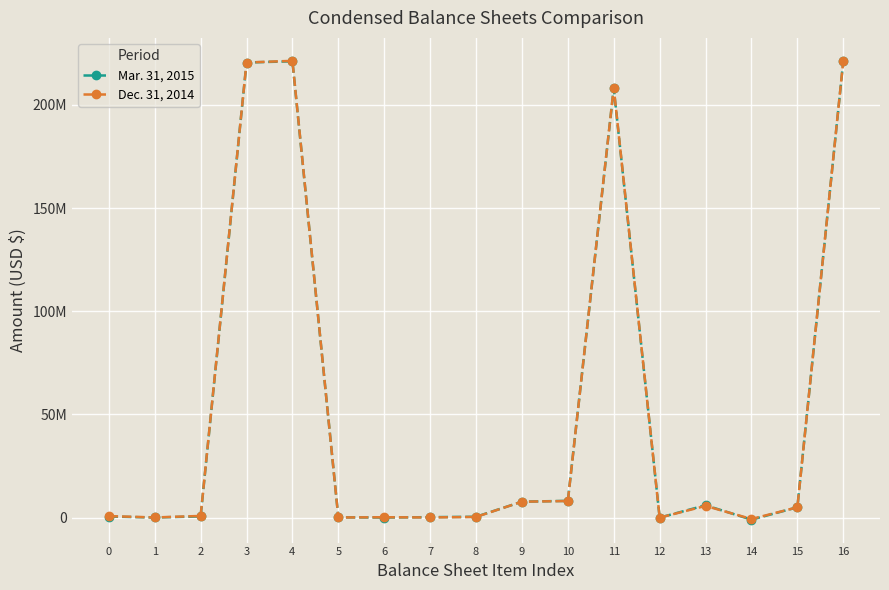

What are all the series names shown in the legend?

Mar. 31, 2015, Dec. 31, 2014